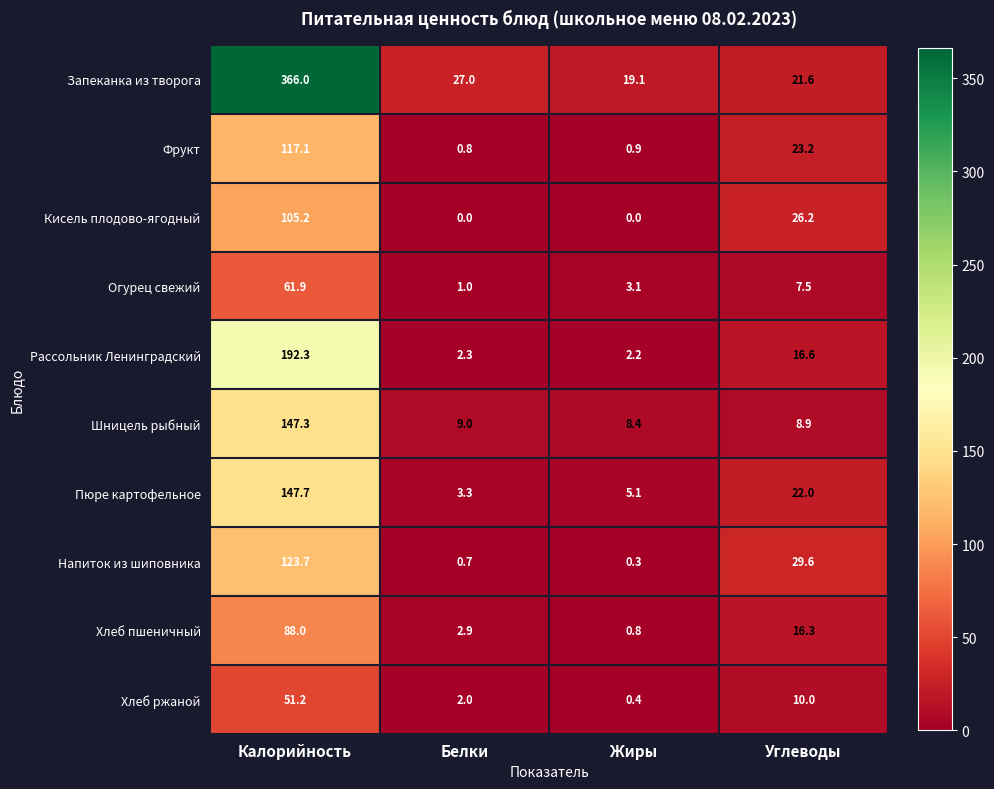

The Хлеб пшеничный series shows 2.9 at Белки. True or false?

True